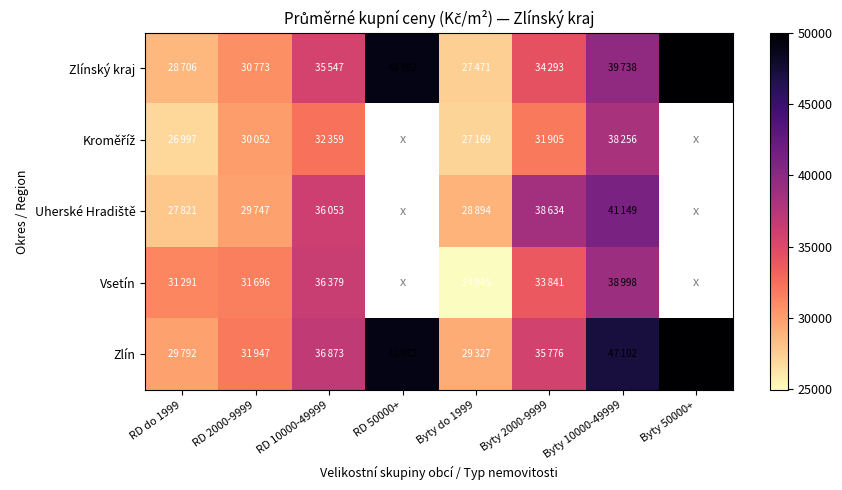

What is the approximate value of Uherské Hradiště at RD 10000-49999?

36053.0